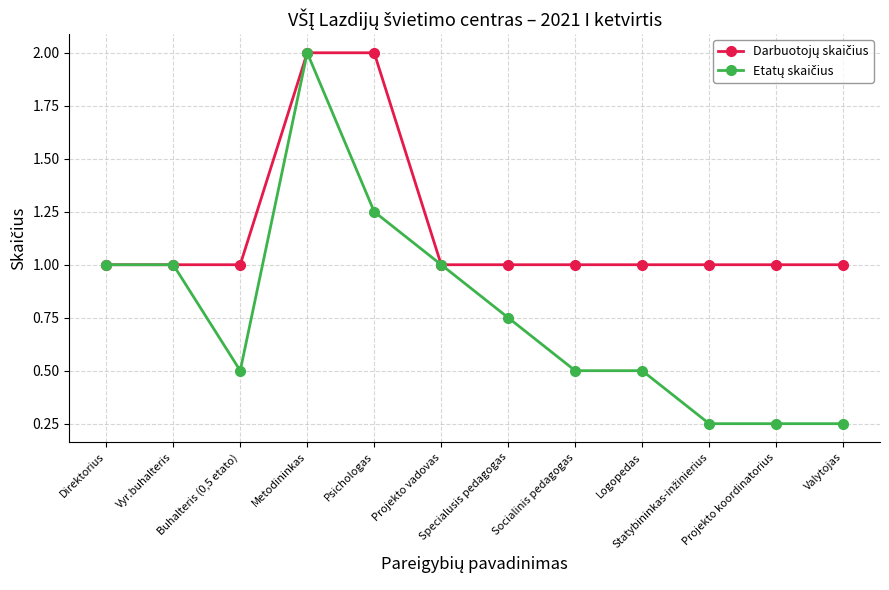

What is the greatest value displayed?

2.0